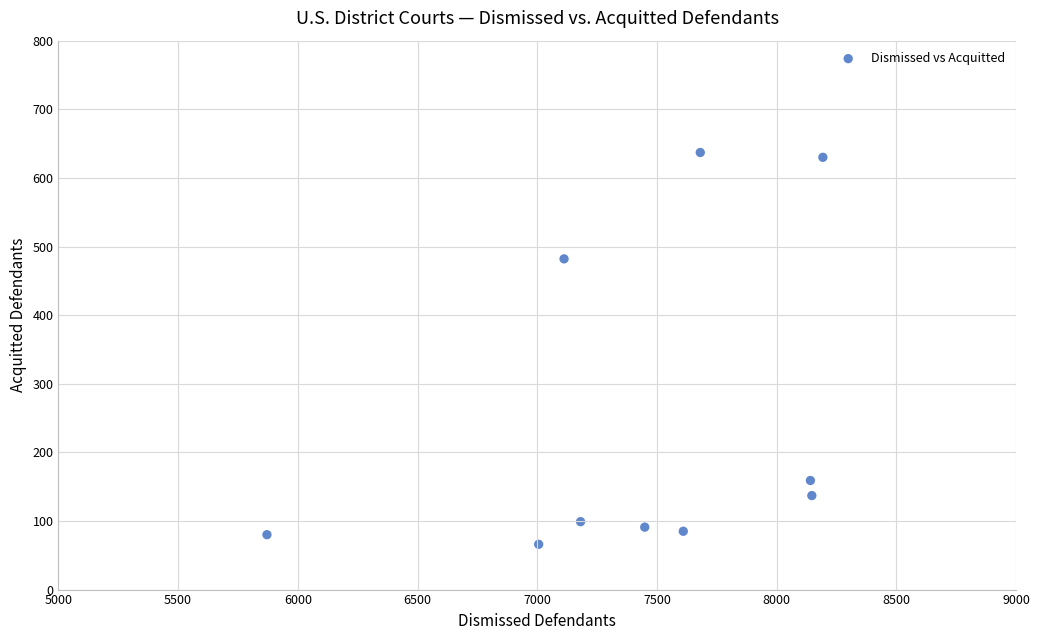

What Y value in the scatter plot is closest to 351?

482